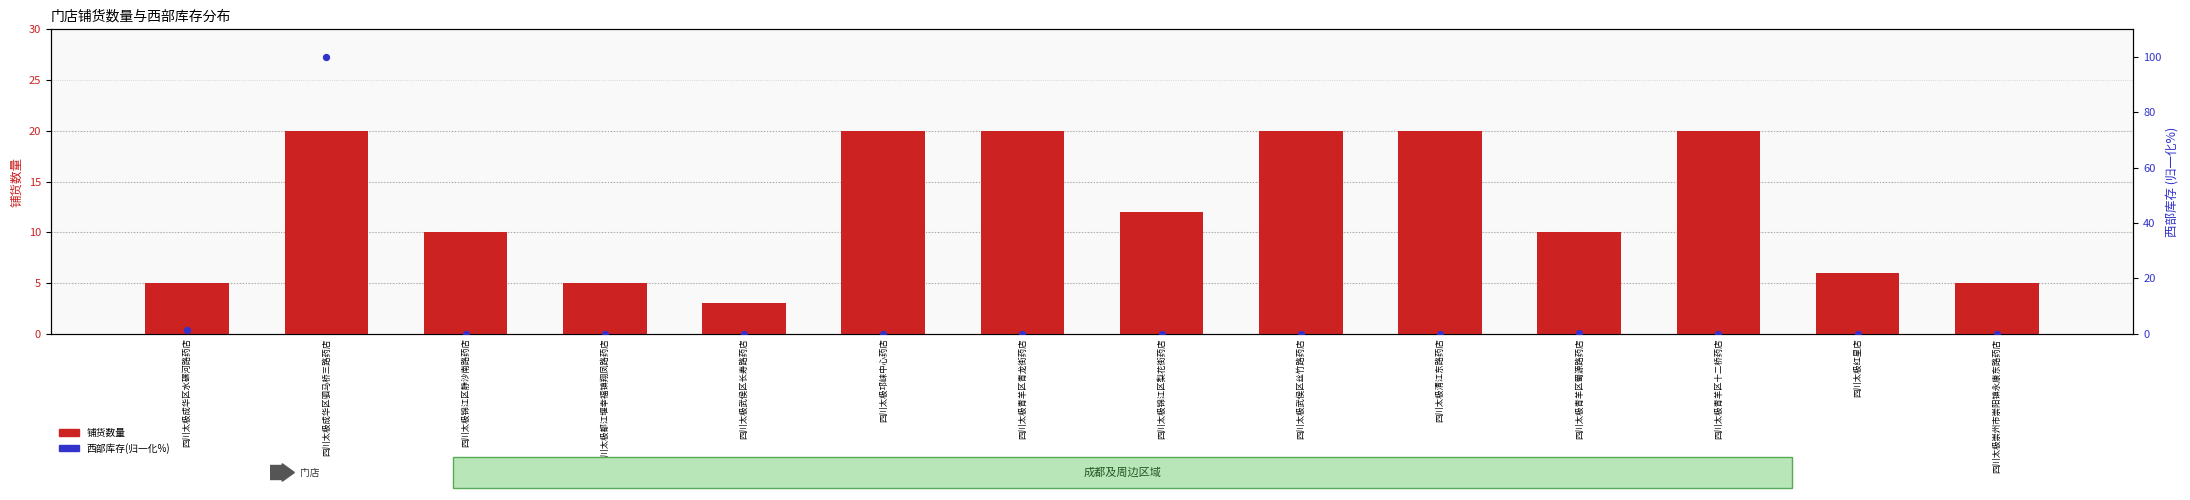

What are all the series names shown in the legend?

铺货数量, 西部库存(归一化%)